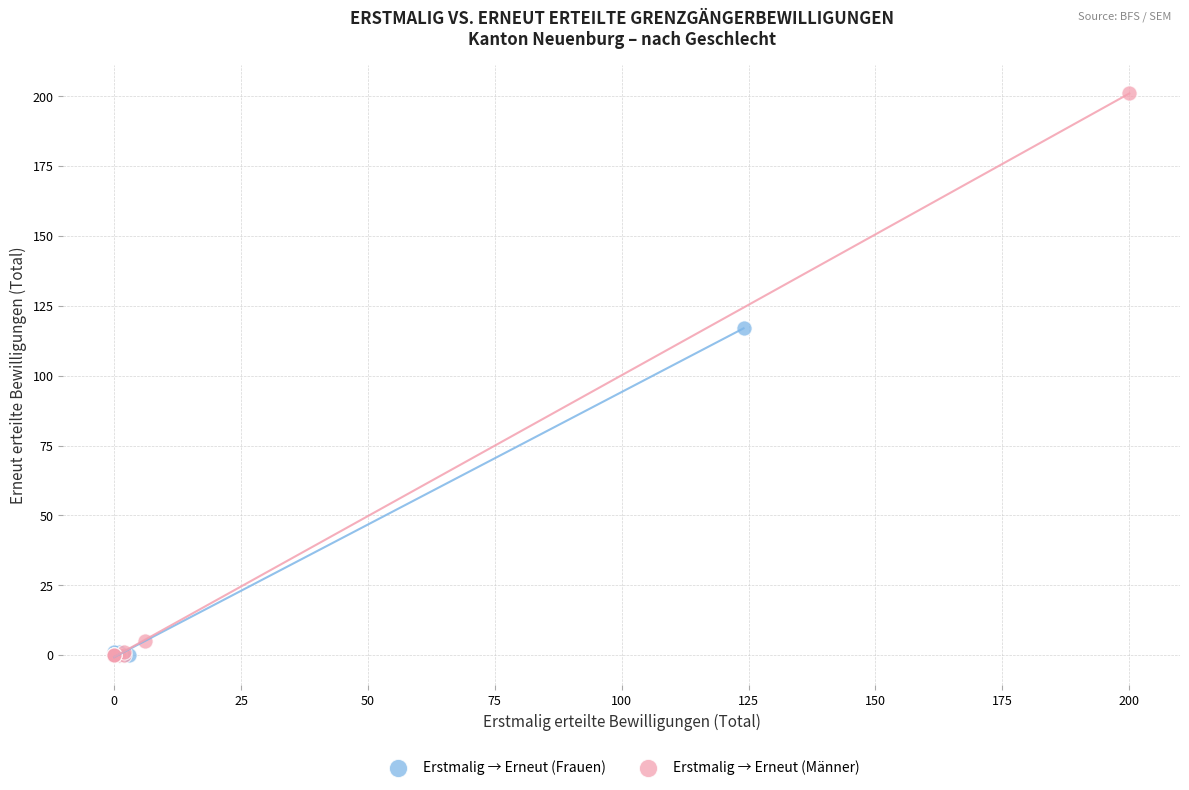

Which series has the largest Y range (max minus min)?

Erstmalig → Erneut (Männer)